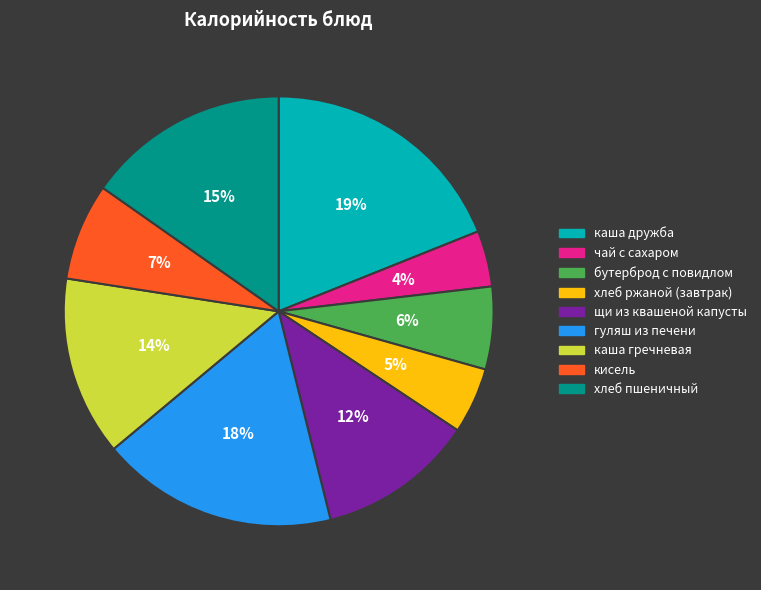

The гуляш из печени slice represents 25% of the pie. True or false?

False